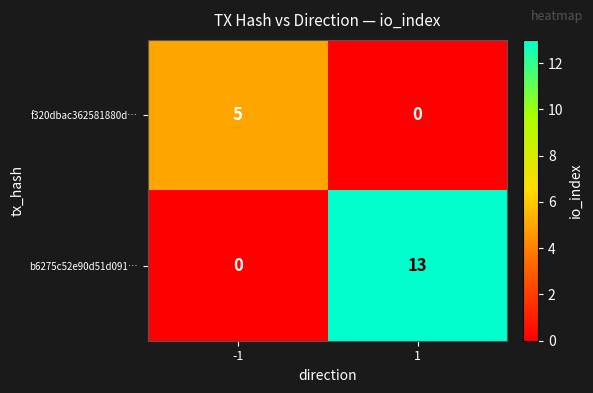

The b6275c52e90d51d091… series shows 7 at -1. True or false?

False